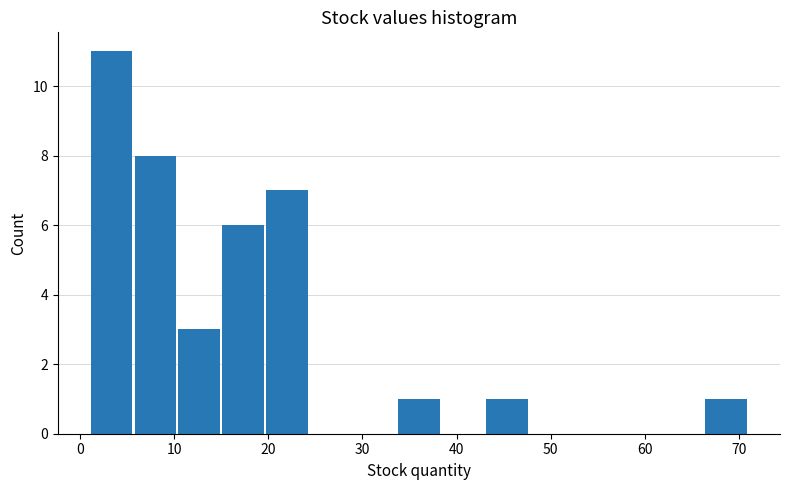

What is the height of the bar covering 34 to 38 on the x-axis? Neither the bar edges nor the heights are printed on the chart, so give them approximately, as read against the axes.

1